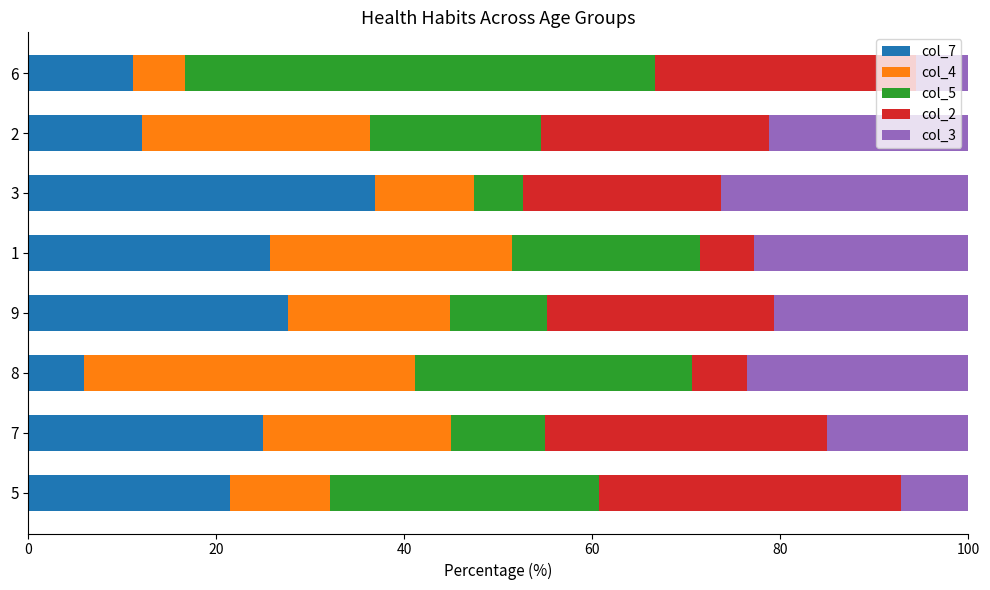

True or false: col_7 has a value of 37.1 at 7.

False